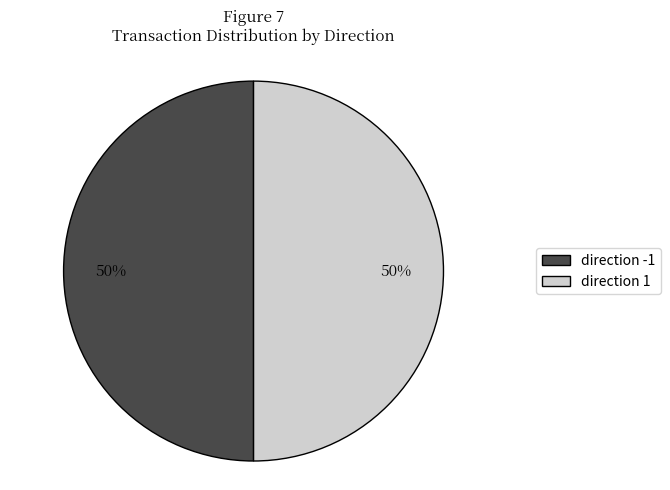

To the nearest percent, what is the combined percentage of direction -1 and direction 1?

100%